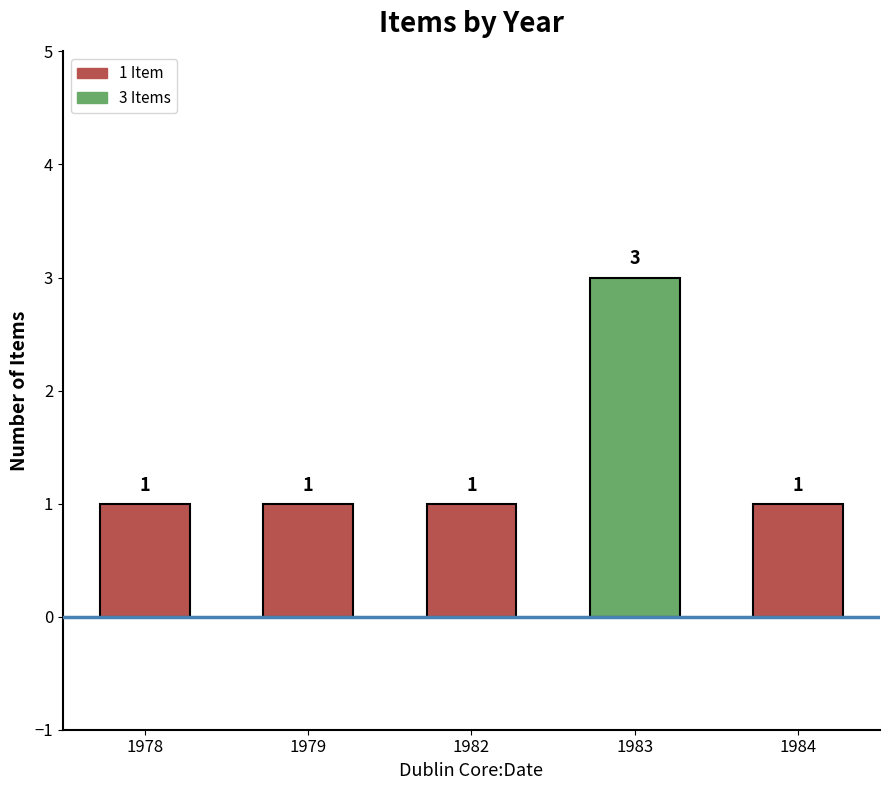

Reading left to right, transcribe all the data shown in this chart.

1	1	1	3	1